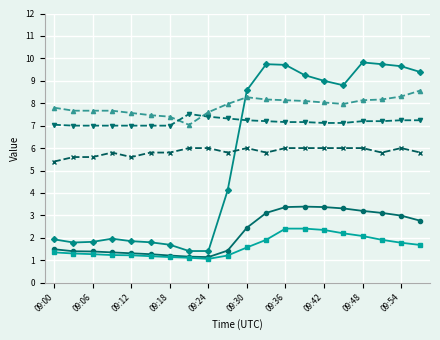

What is the minimum value shown in the chart?

1.1